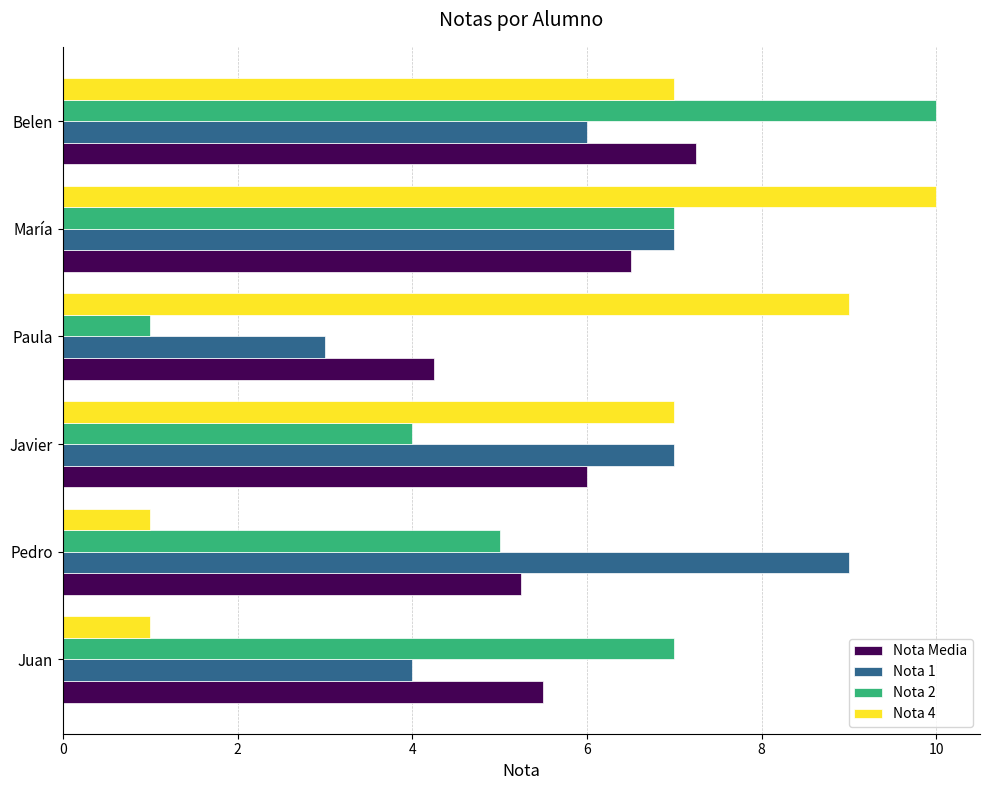

At how many categories does at least one series exceed 8?

4